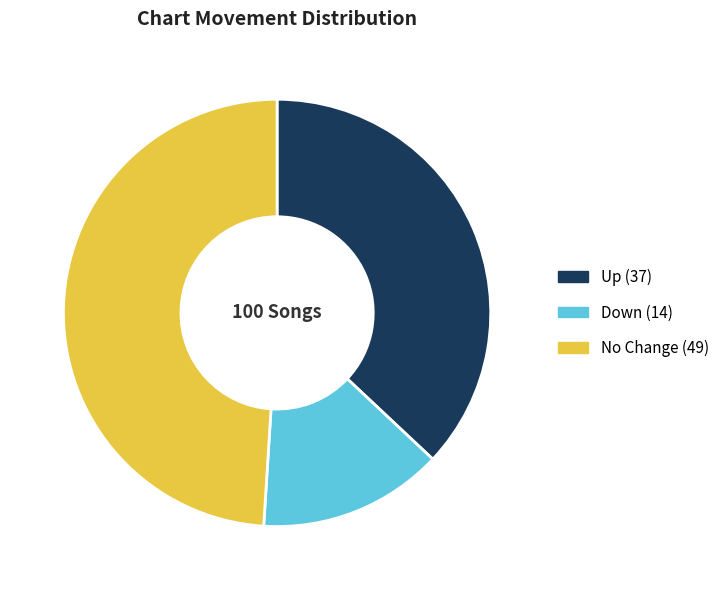

Which slice is the smallest?

Down (14)